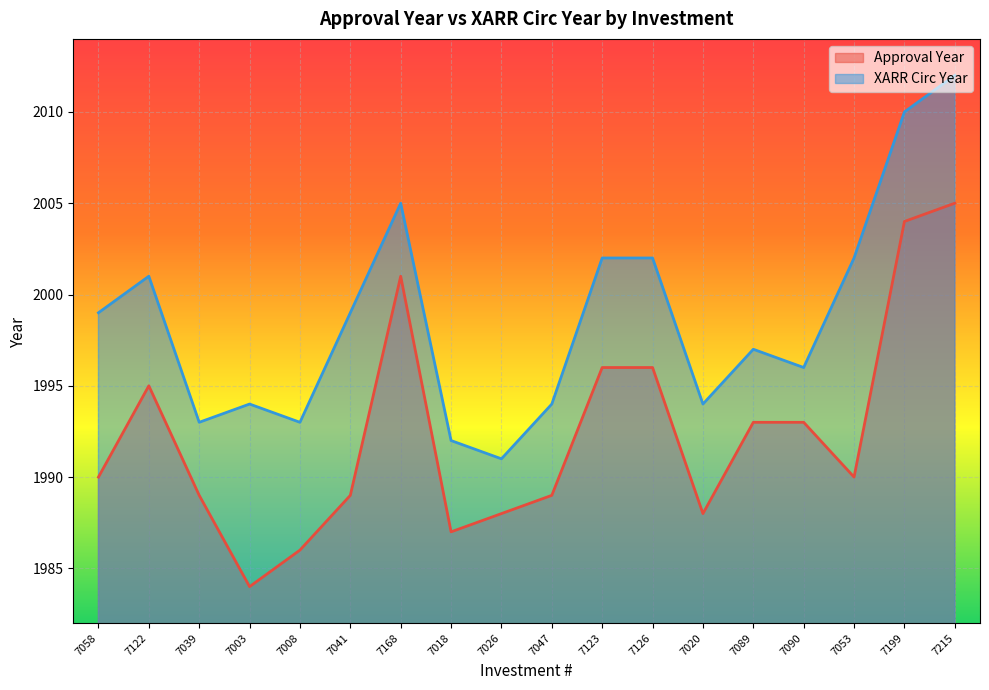

What are all the series names shown in the legend?

Approval Year, XARR Circ Year